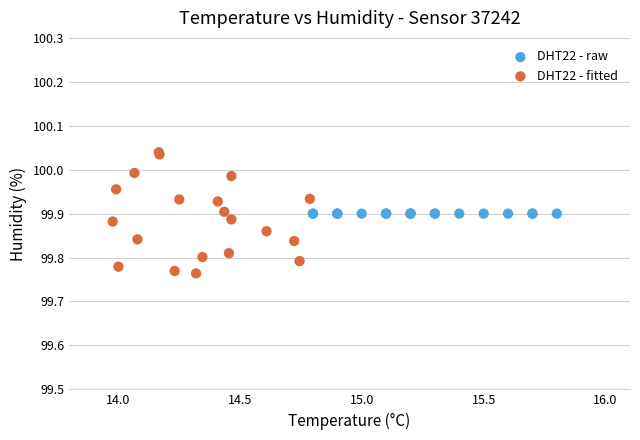

Which series contains the highest Y value?

DHT22 - fitted